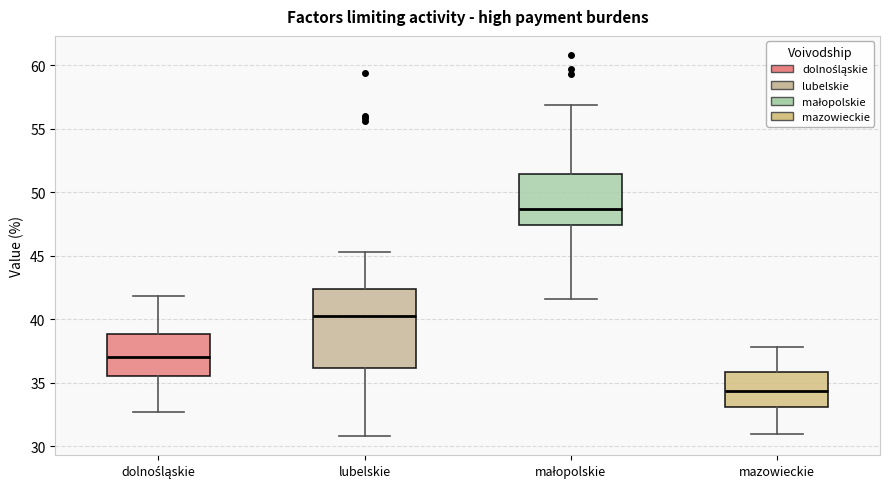

Which box is the tallest, from its lower edge to its upper edge?

lubelskie